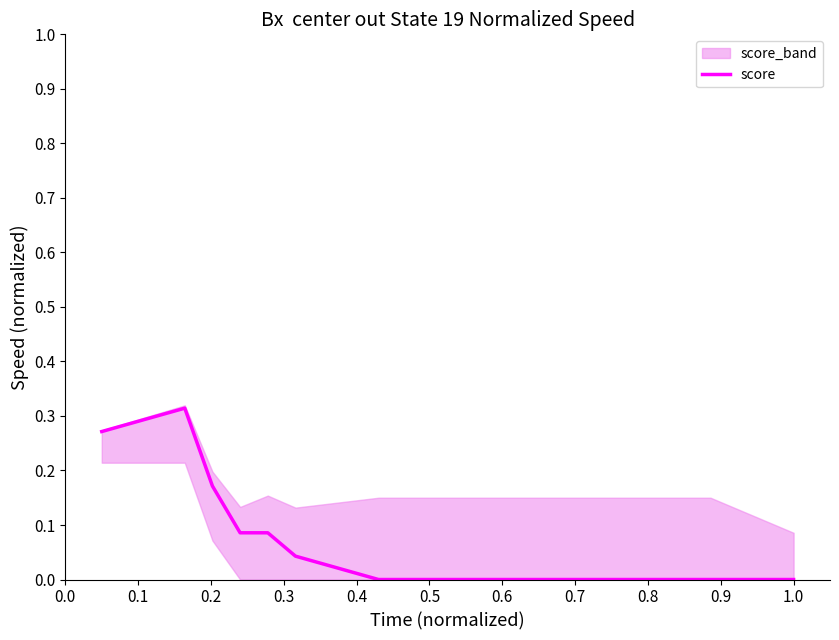

How many points are higher than both their immediate neighbors (excluding endpoints)?

1